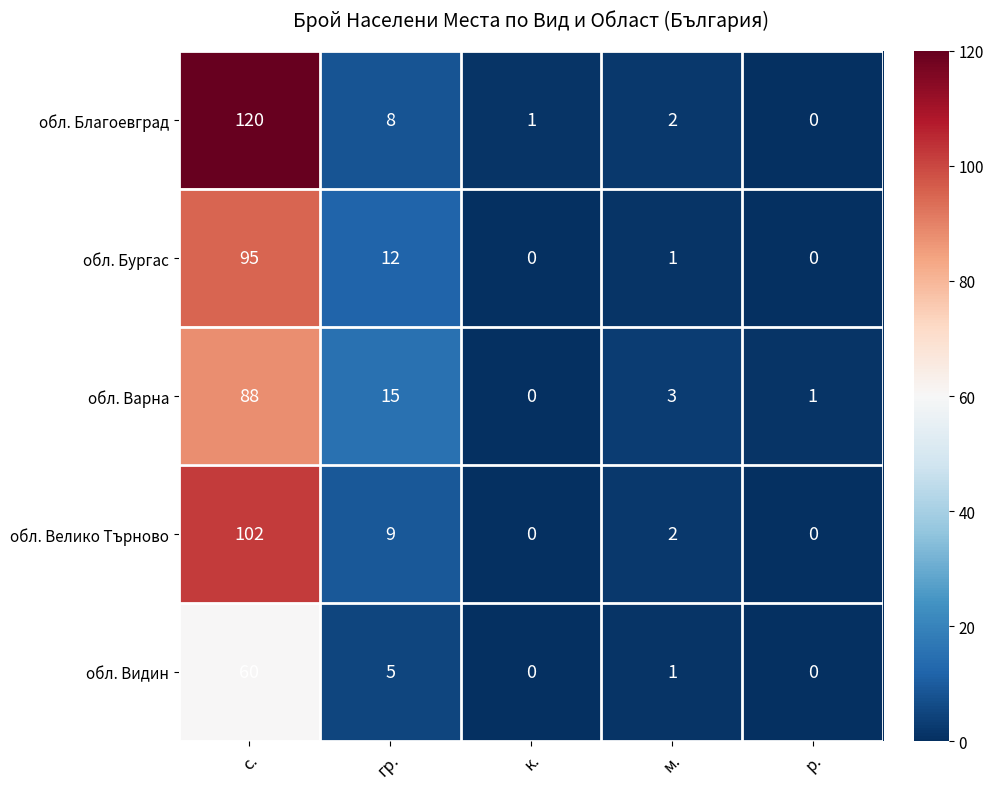

Reading right to left, extract all data points from this chart.

обл. Благоевград: 0	2	1	8	120
обл. Бургас: 0	1	0	12	95
обл. Варна: 1	3	0	15	88
обл. Велико Търново: 0	2	0	9	102
обл. Видин: 0	1	0	5	60